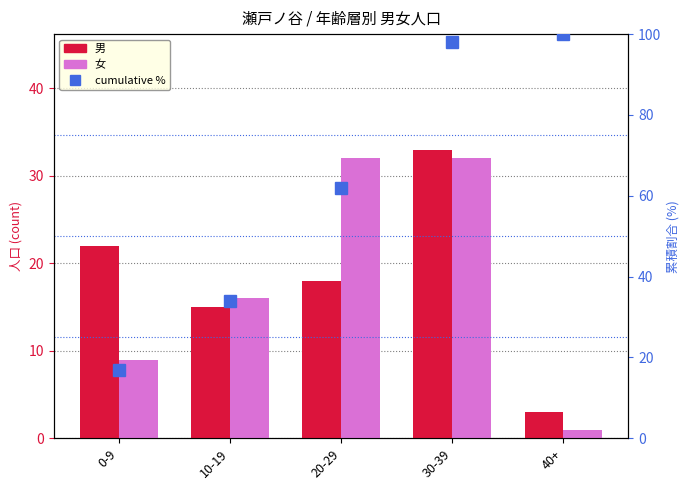

How many values in the cumulative % series are below 62?

2